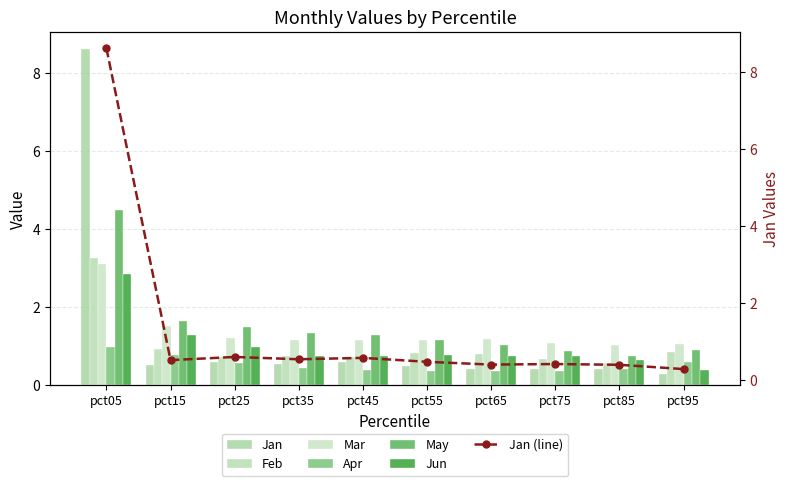

At which label does Jan reach its peak?

pct05